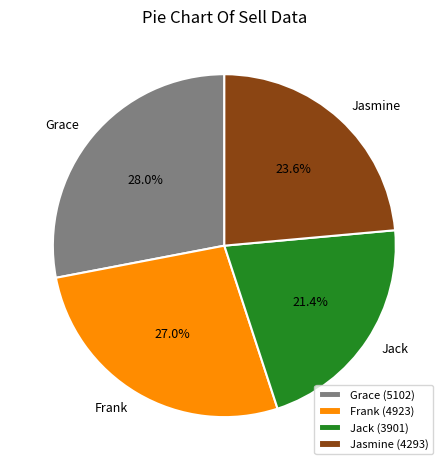

Which category has the smallest portion of the pie?

Jack